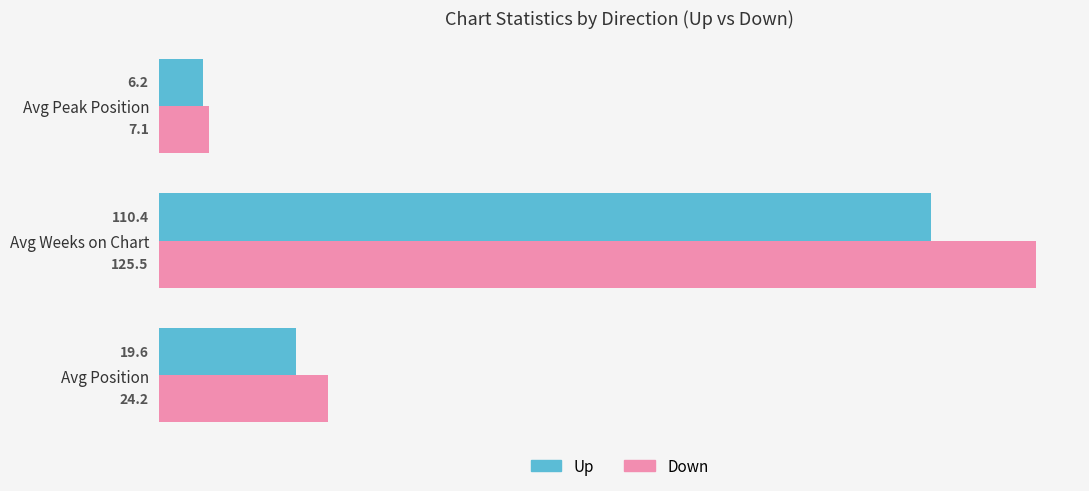

List the series in order of their overall mean, lowest first.

Up, Down